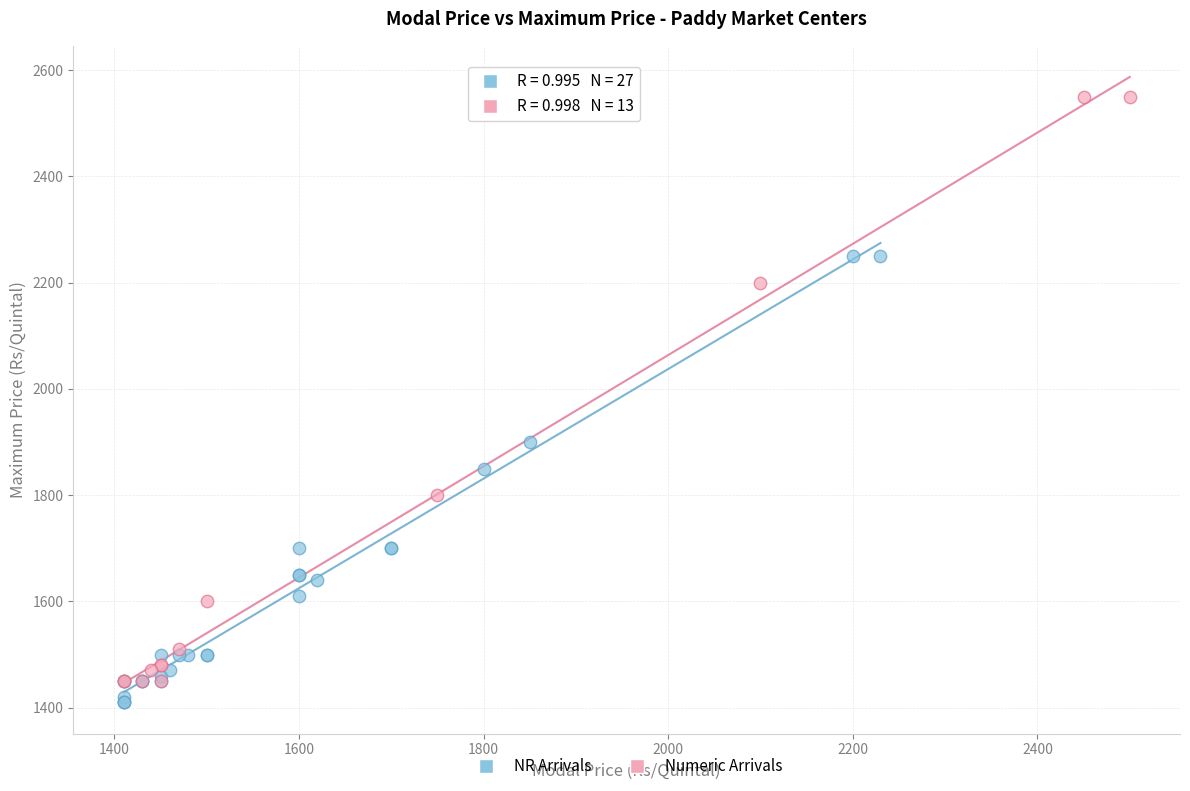

Which series contains the lowest Y value?

NR Arrivals